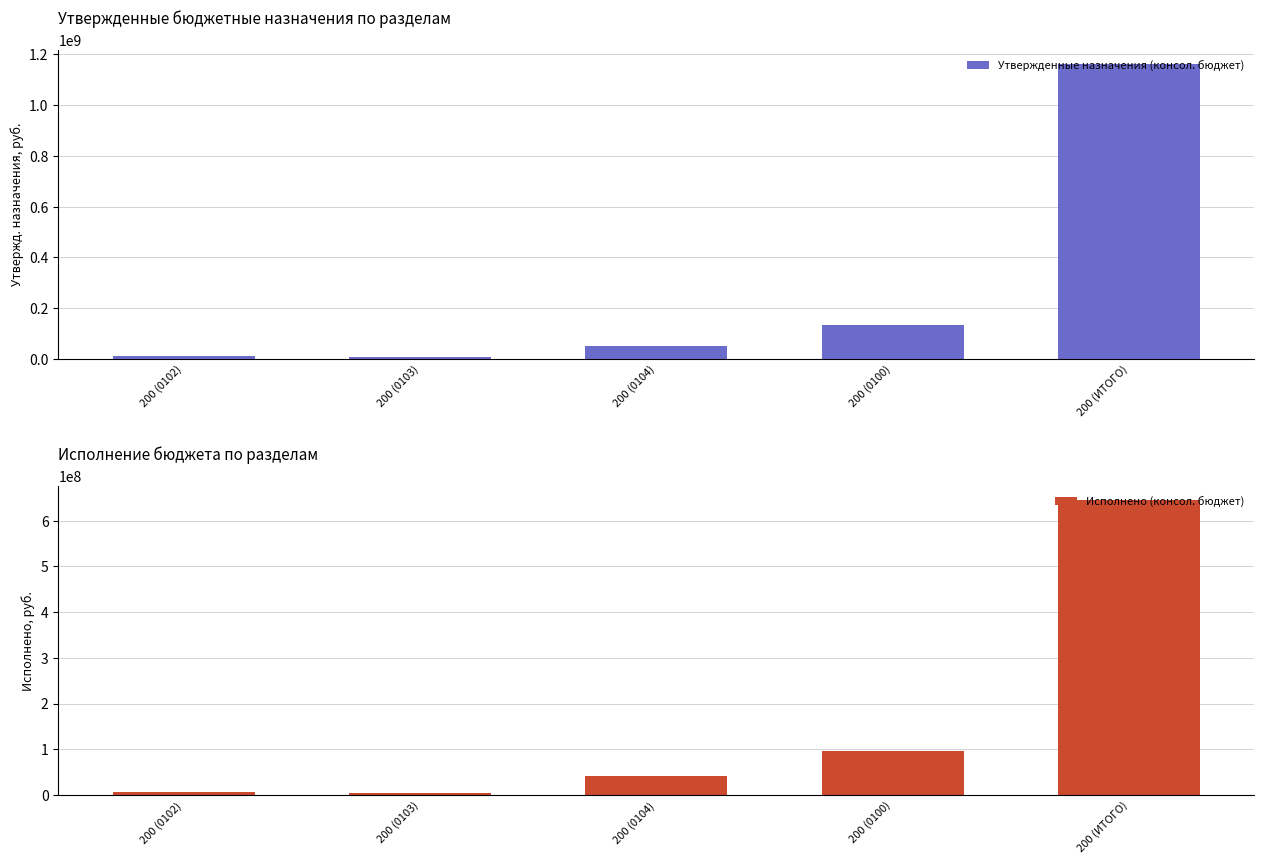

What are all the series names shown in the legend?

Утвержденные назначения (консол. бюджет), Исполнено (консол. бюджет)